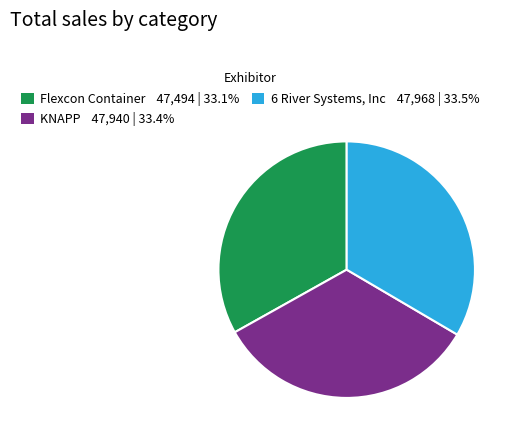

Does Flexcon Container 47,494 | 33.1% represent more than half of the total?

No